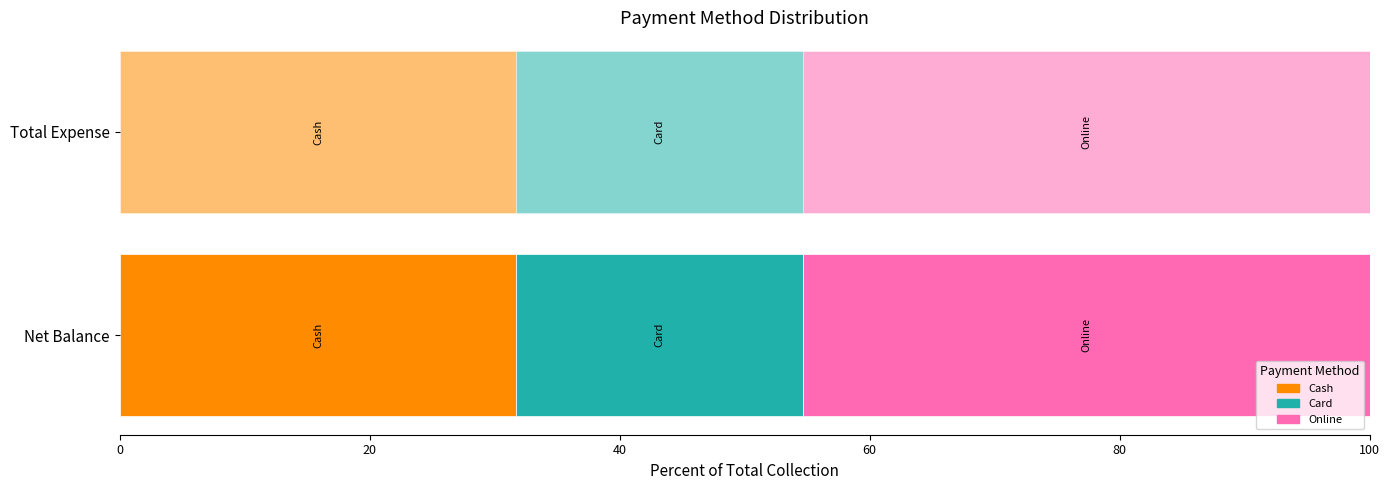

At which label is Net Balance closest to 12500?

Card